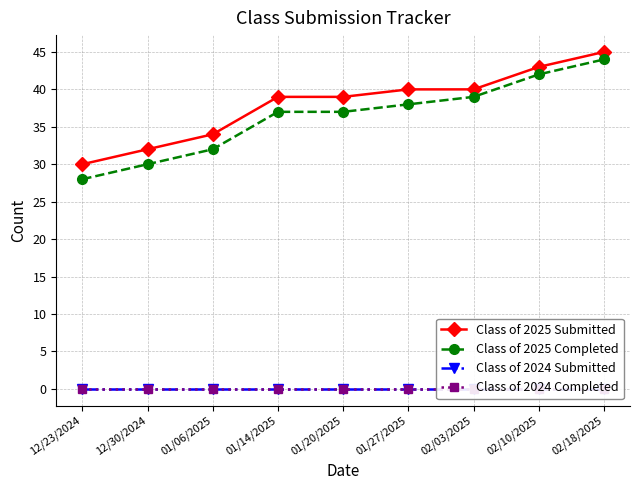

The Class of 2025 Submitted series shows 12 at 01/06/2025. True or false?

False